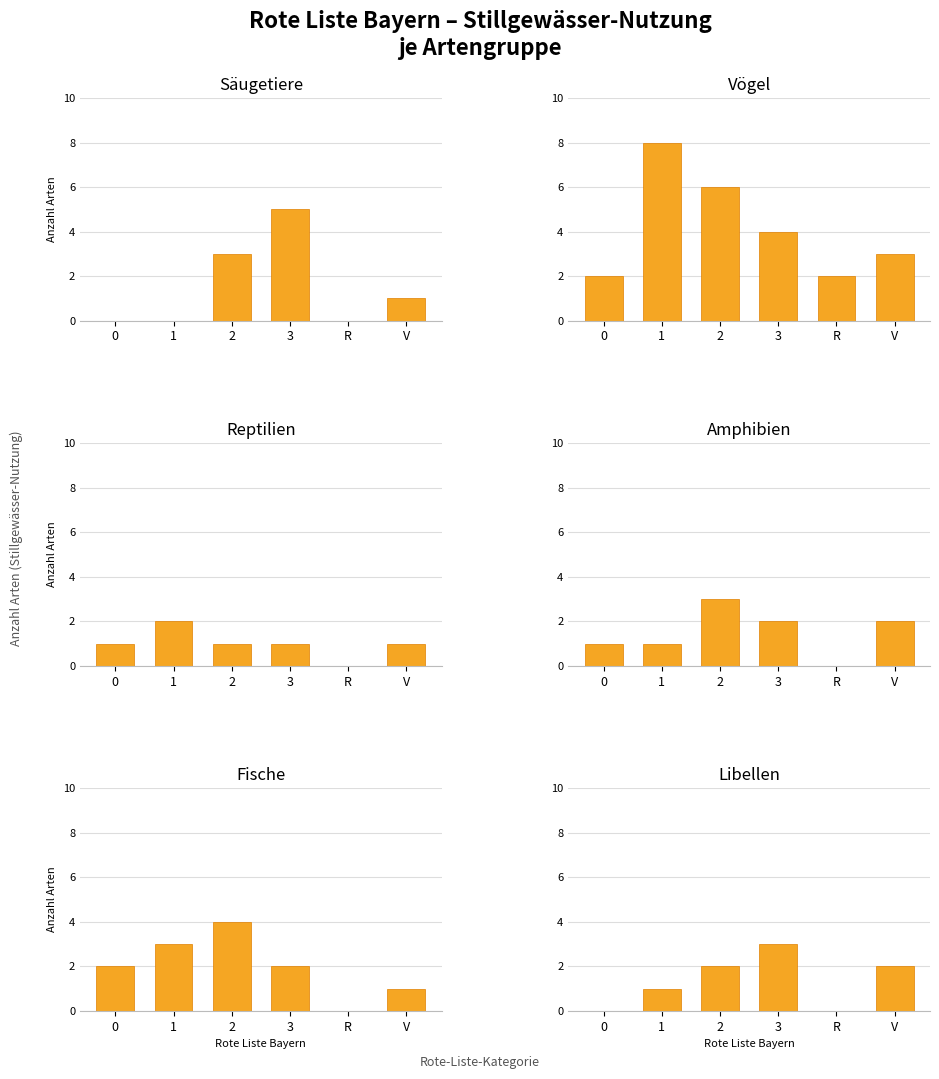

Reading right to left, what are all the values shown in this chart?

Säugetiere: V=1	R=0	3=5	2=3	1=0	0=0
Vögel: V=3	R=2	3=4	2=6	1=8	0=2
Reptilien: V=1	R=0	3=1	2=1	1=2	0=1
Amphibien: V=2	R=0	3=2	2=3	1=1	0=1
Fische: V=1	R=0	3=2	2=4	1=3	0=2
Libellen: V=2	R=0	3=3	2=2	1=1	0=0